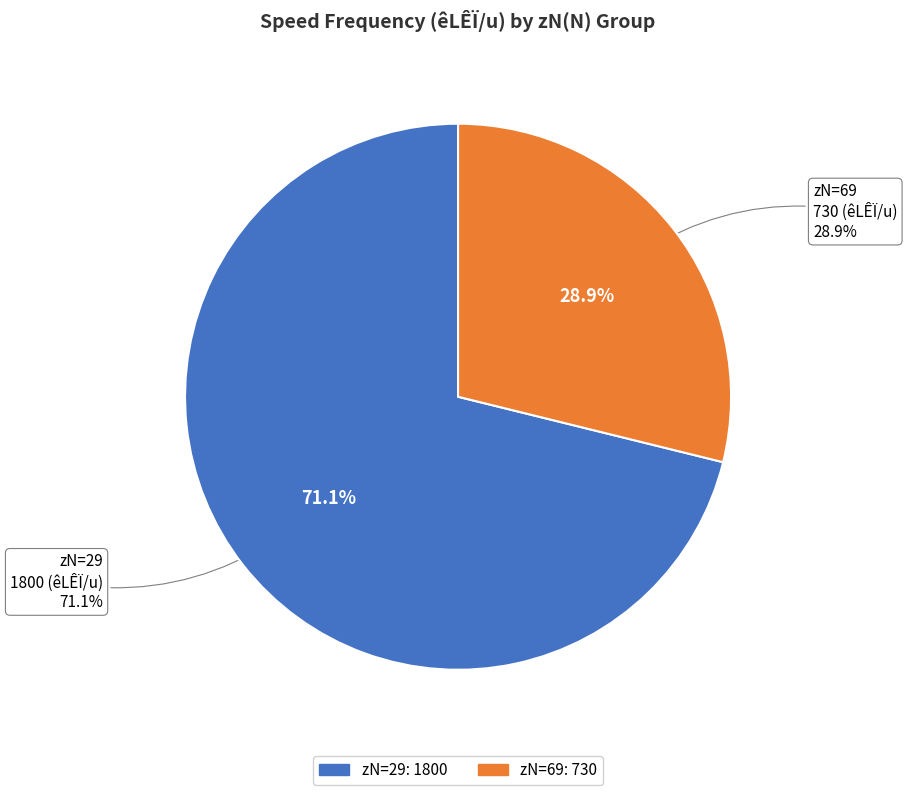

Is it true that 69 is 20% of the pie?

False